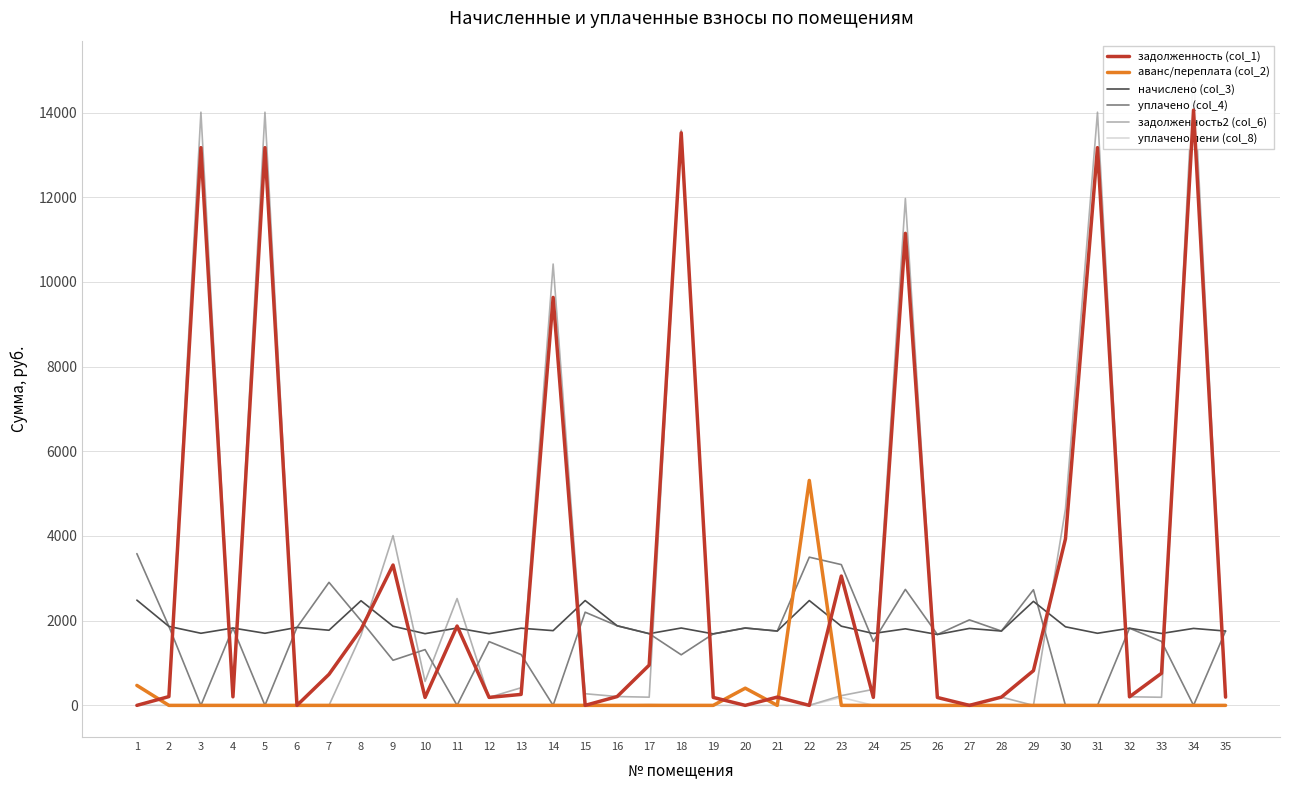

What is the value of the уплачено (col_4) point at the 6th from the left?

1841.2